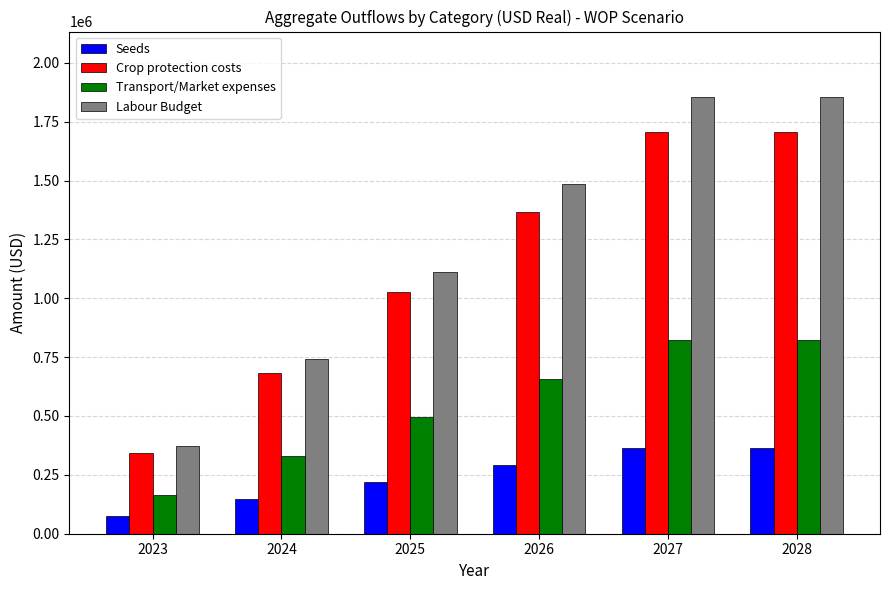

What is the sum of all Seeds values?

1464000